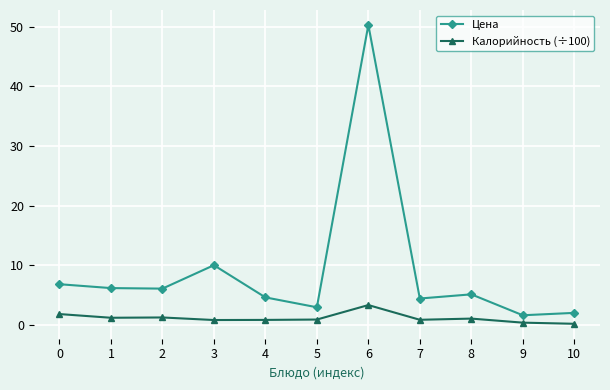

Which series has the widest spread of values?

Цена